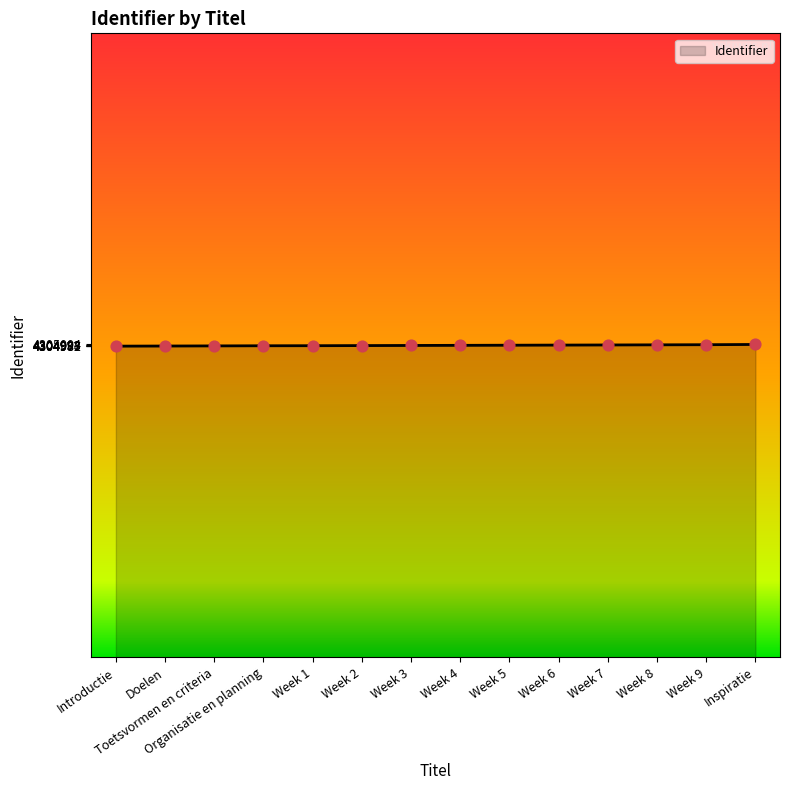

What is the ratio of the value at Week 9 to the value at Doelen?

1.0